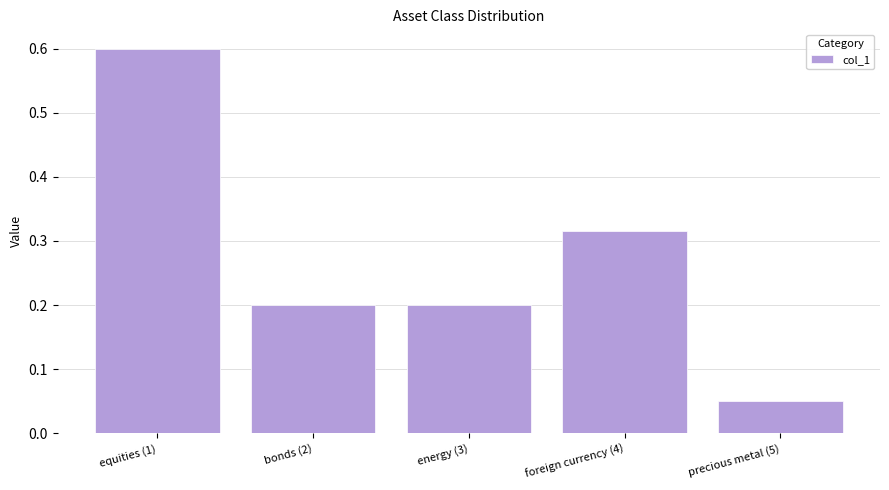

What is the label of the 1st bar from the left?

equities (1)